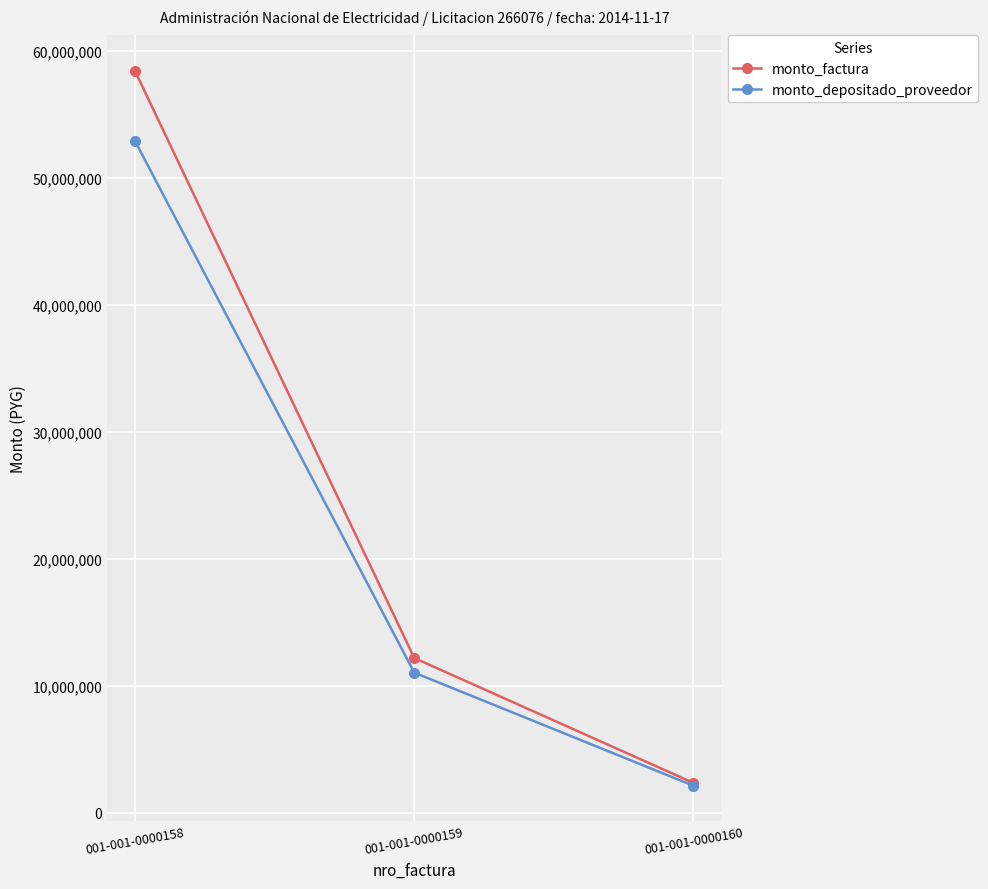

What is the difference between the monto_factura values at 001-001-0000160 and 001-001-0000159?

9843158